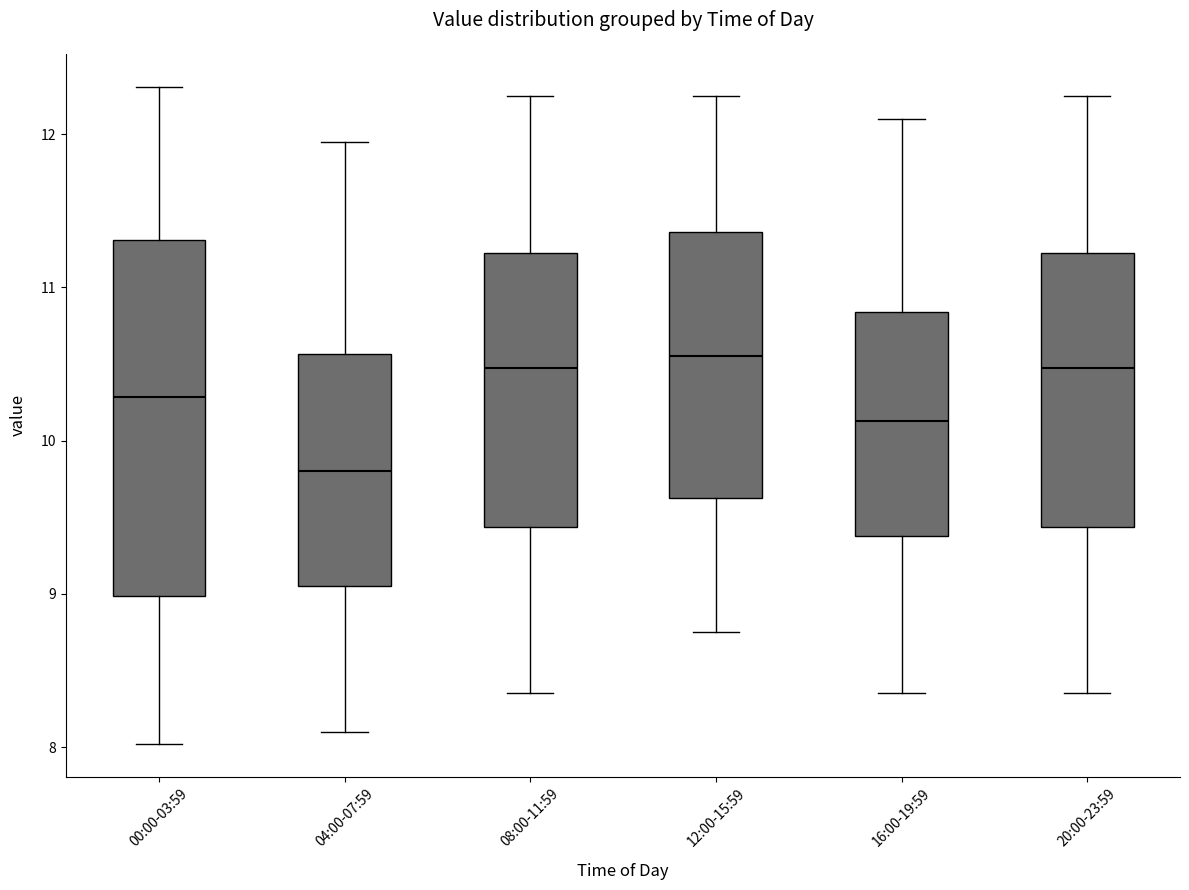

Reading left to right, transcribe this box plot: for each box, give where its median line is, the range the box spans, and where its two whiskers end, as read against the y-axis. The values are not printed on the chart, so give them approximately, as read against the axis.

00:00-03:59: median 10.3, box 9.0 to 11.3, whiskers 8.0 to 12.3
04:00-07:59: median 9.8, box 9.1 to 10.6, whiskers 8.1 to 12.0
08:00-11:59: median 10.5, box 9.4 to 11.2, whiskers 8.4 to 12.3
12:00-15:59: median 10.6, box 9.6 to 11.4, whiskers 8.8 to 12.3
16:00-19:59: median 10.1, box 9.4 to 10.8, whiskers 8.4 to 12.1
20:00-23:59: median 10.5, box 9.4 to 11.2, whiskers 8.4 to 12.3